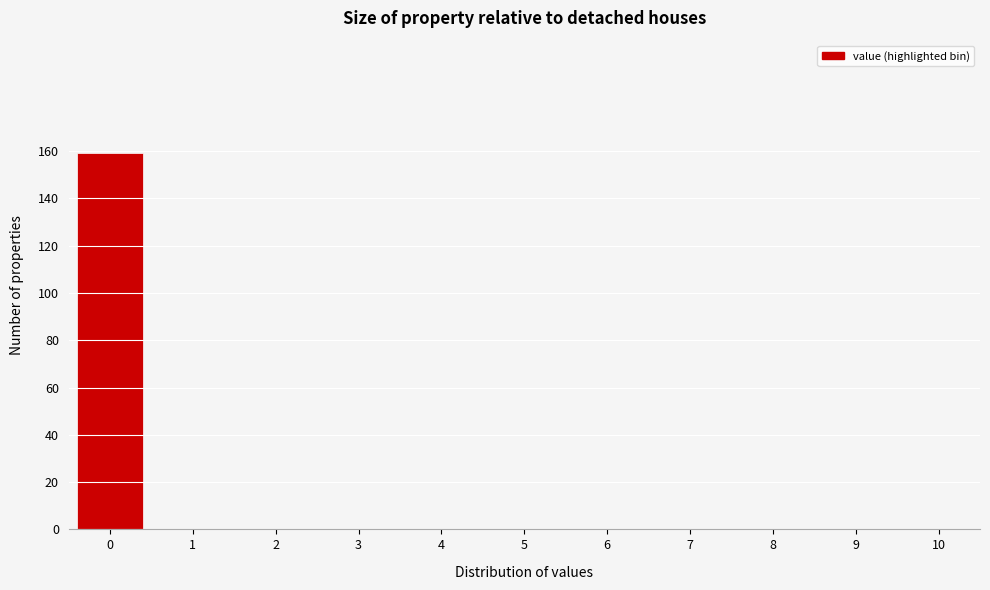

Reading left to right, extract all data points from this chart.

0=159	1=0	2=0	3=0	4=0	5=0	6=0	7=0	8=0	9=0	10=0